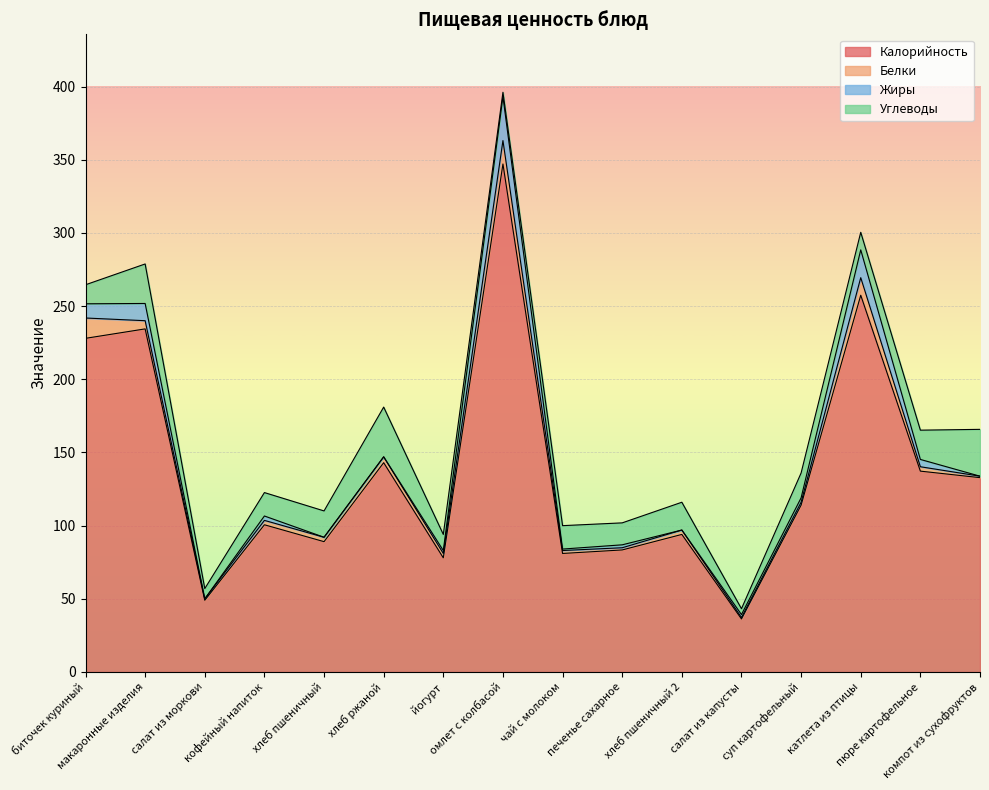

What position from the left is кофейный напиток?

4